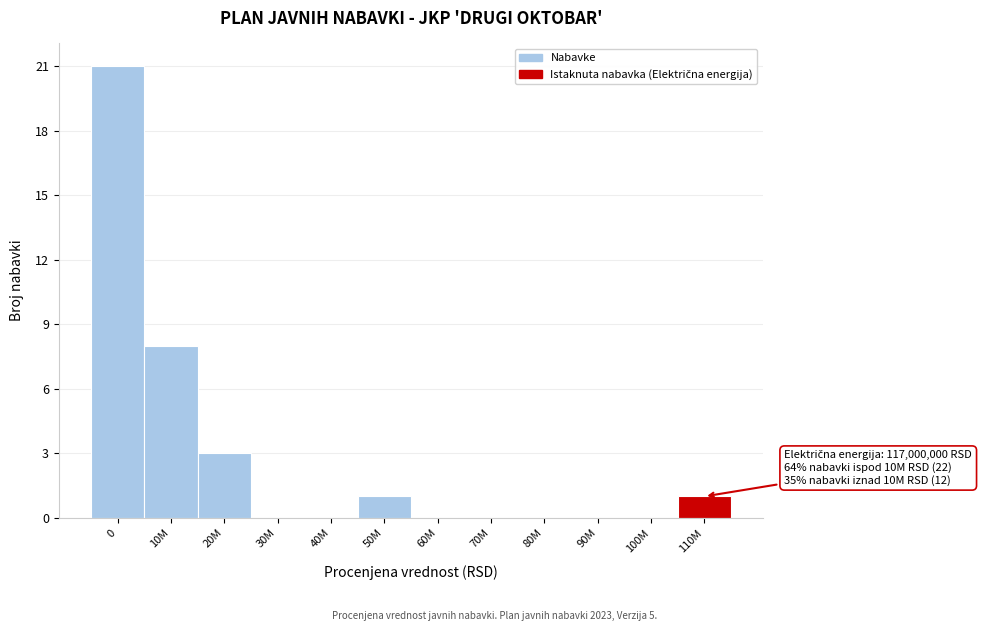

Reading left to right, transcribe all the data shown in this chart.

0=21	10M=8	20M=3	30M=0	40M=0	50M=1	60M=0	70M=0	80M=0	90M=0	100M=0	110M=1